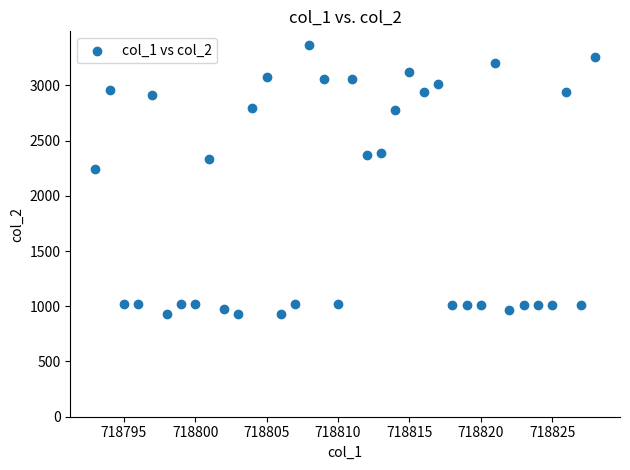

What Y value in the scatter plot is closest to 2149?

2244.8